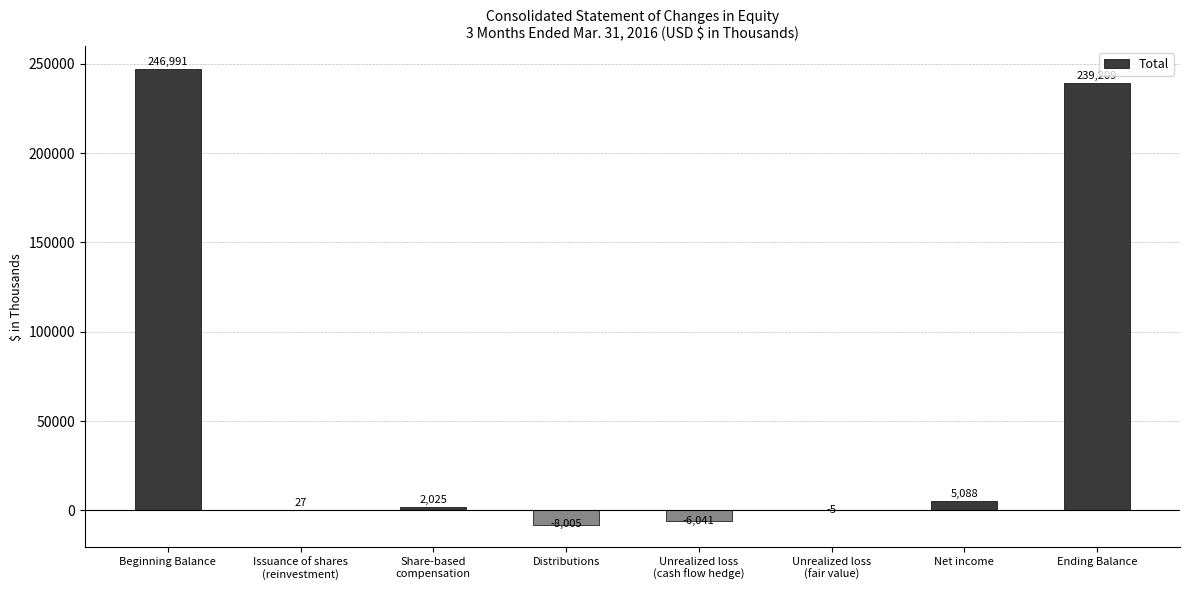

What is the change in value from Share-based
compensation to Ending Balance?

+237184